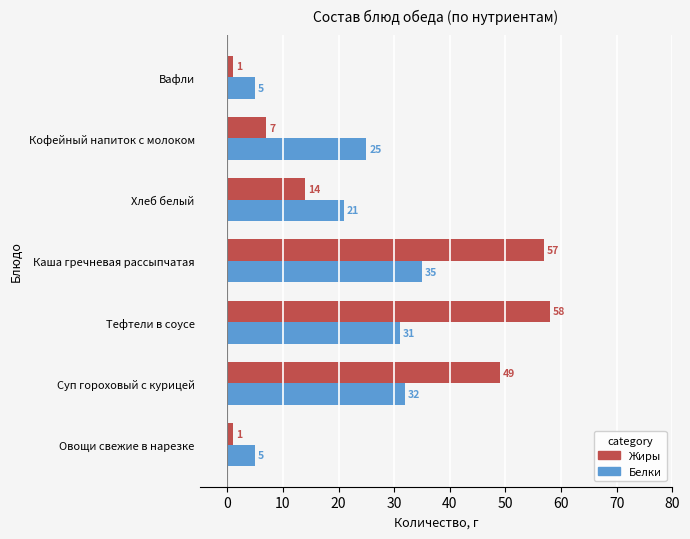

List the series in order of their overall mean, lowest first.

Белки, Жиры